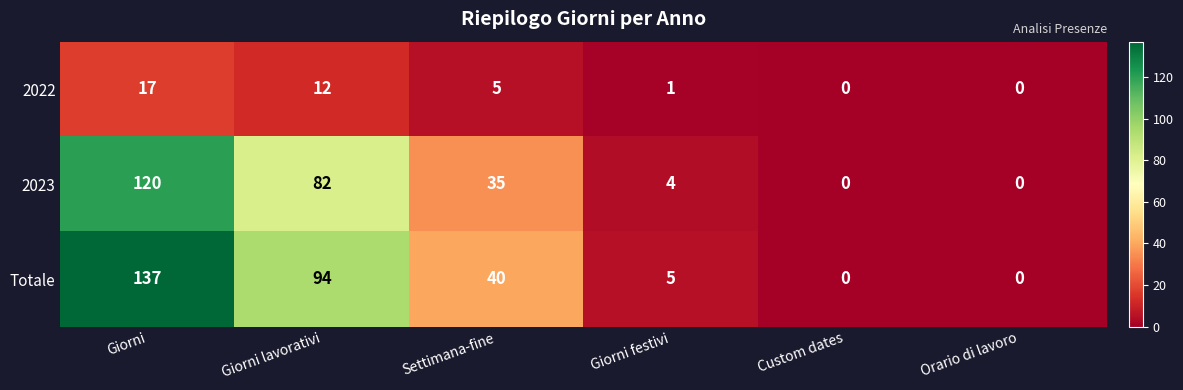

At which category is the sum across all series the highest?

Giorni